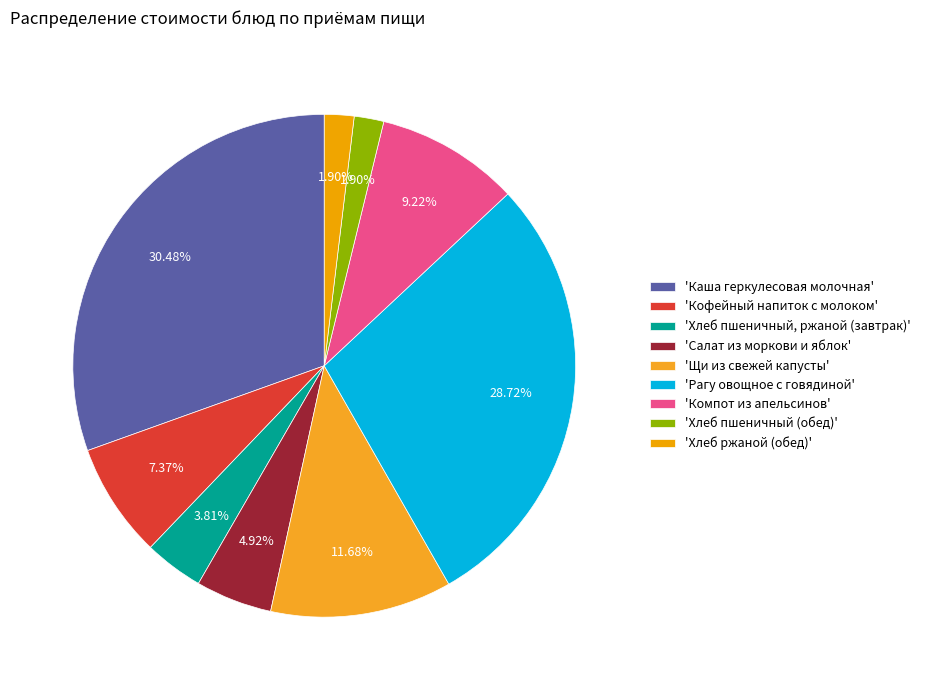

How many segments does this pie chart have?

9